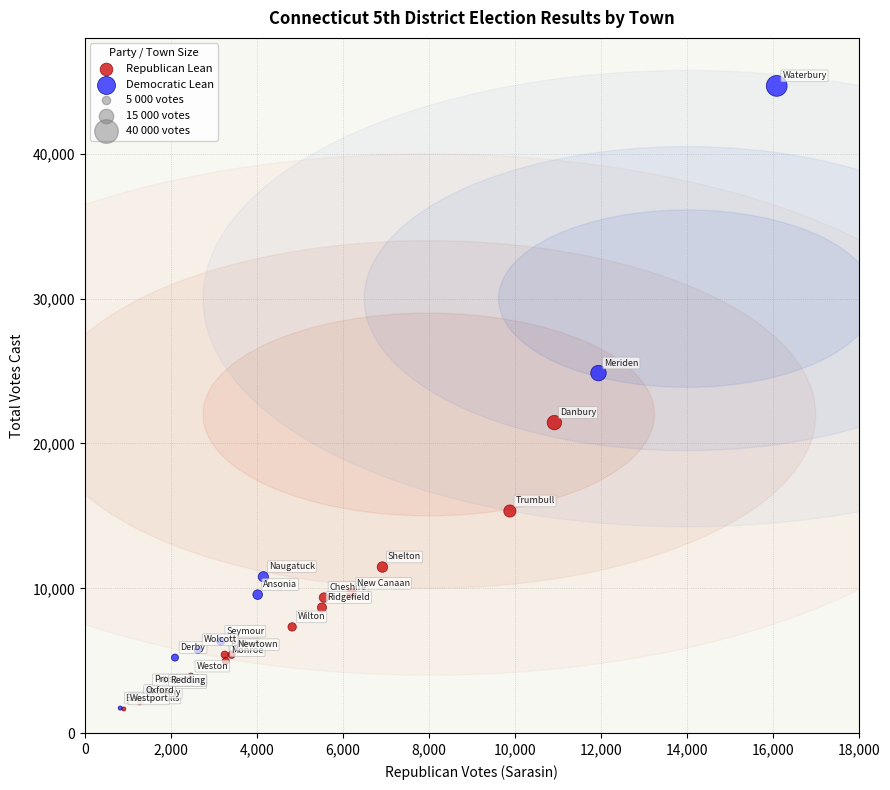

Which series reaches the maximum Y coordinate?

Democratic Lean